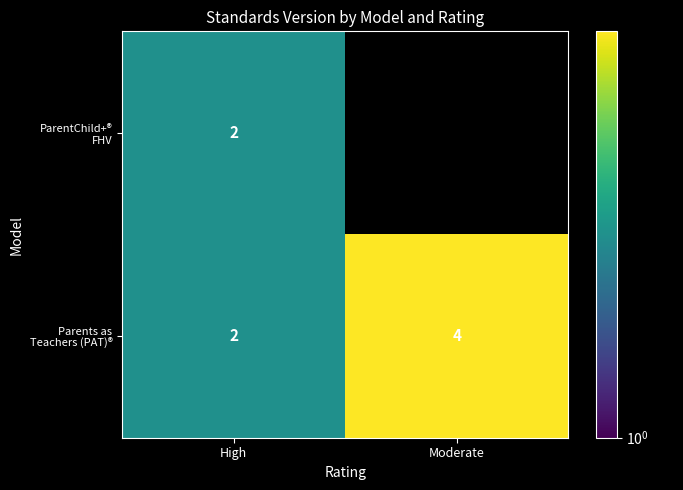

What is the total value across all series at High?

4